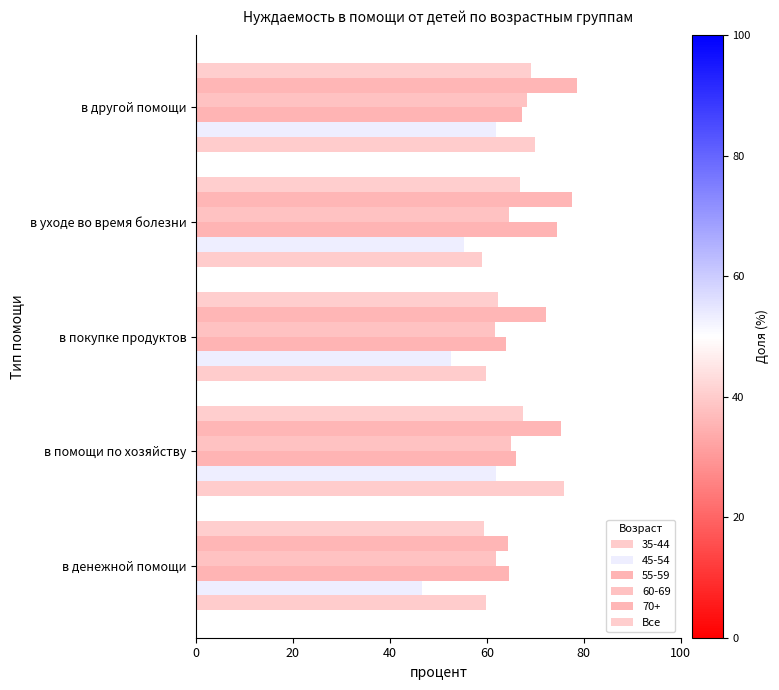

How many data points does each series have?

5